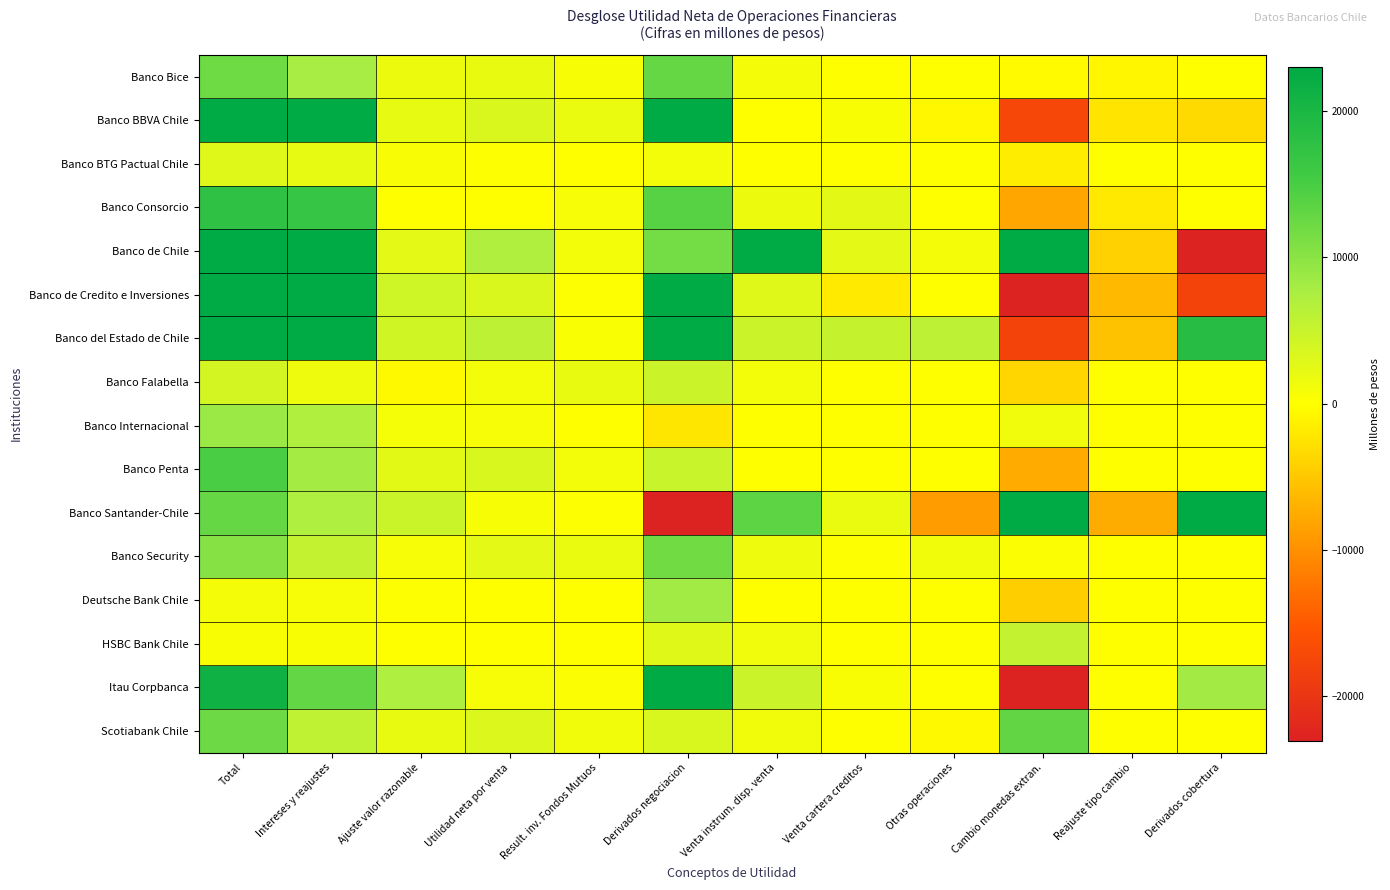

List the series in order of their peak value, highest first.

Banco Santander-Chile, Banco de Chile, Banco del Estado de Chile, Banco BBVA Chile, Banco de Credito e Inversiones, Itau Corpbanca, Banco Consorcio, Banco Penta, Scotiabank Chile, Banco Bice, Banco Security, Banco Internacional, Deutsche Bank Chile, HSBC Bank Chile, Banco Falabella, Banco BTG Pactual Chile